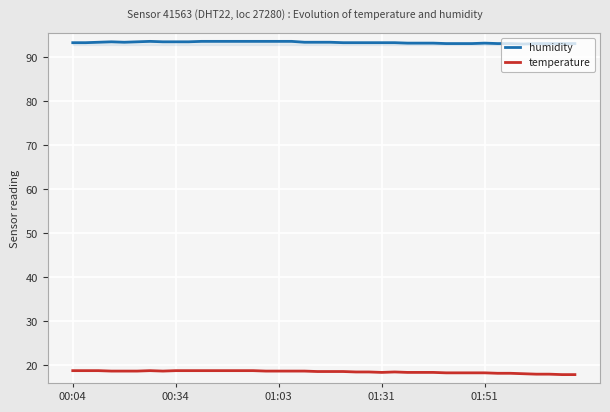

Which series has the largest total across all categories?

humidity